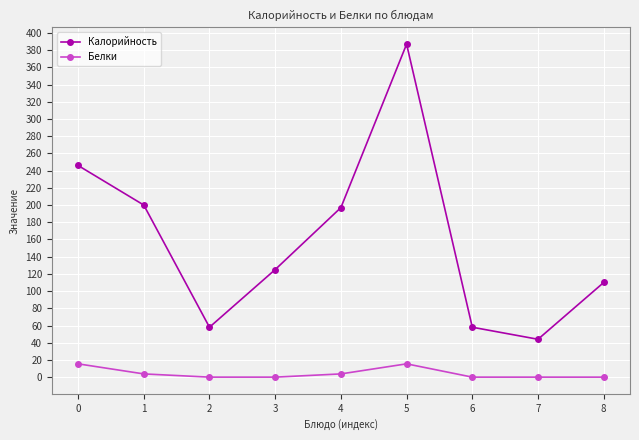

True or false: Калорийность and Белки intersect in this chart.

False